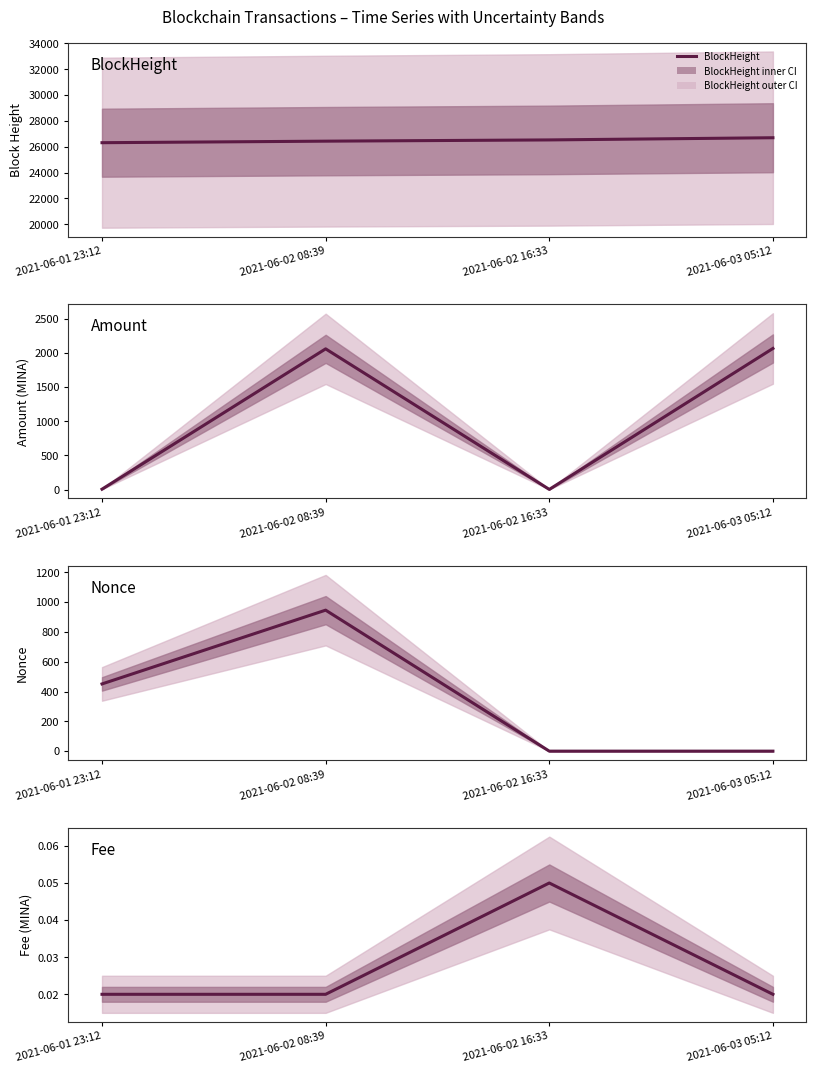

What is the value of the Amount point at the 2nd from the left?

2060.2